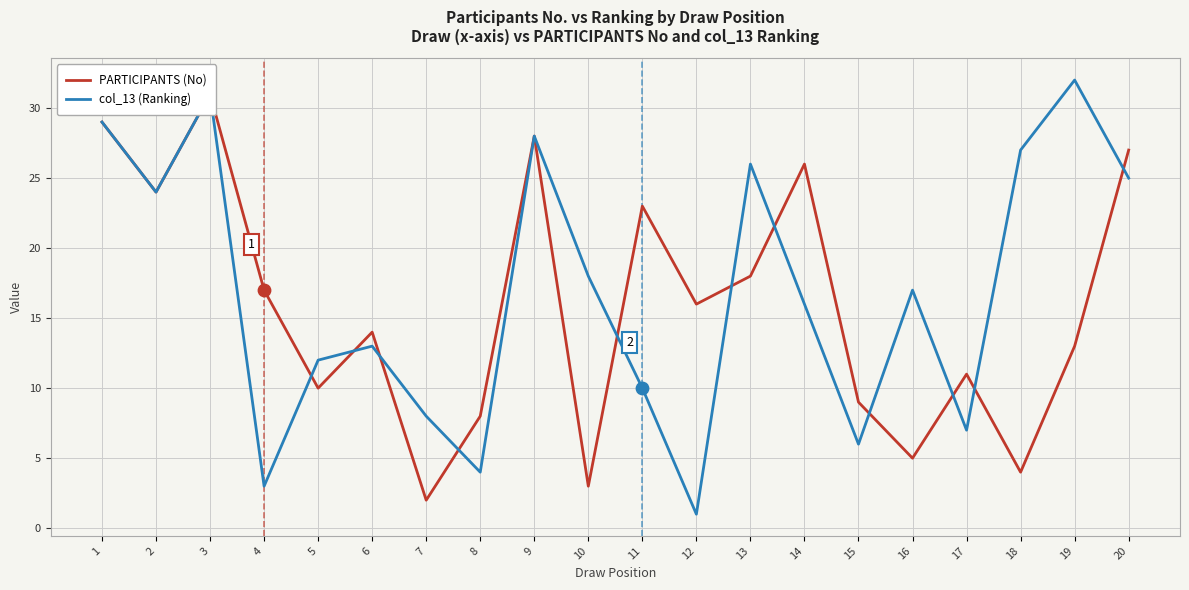

Which series reaches the maximum Y coordinate?

col_13 (Ranking)